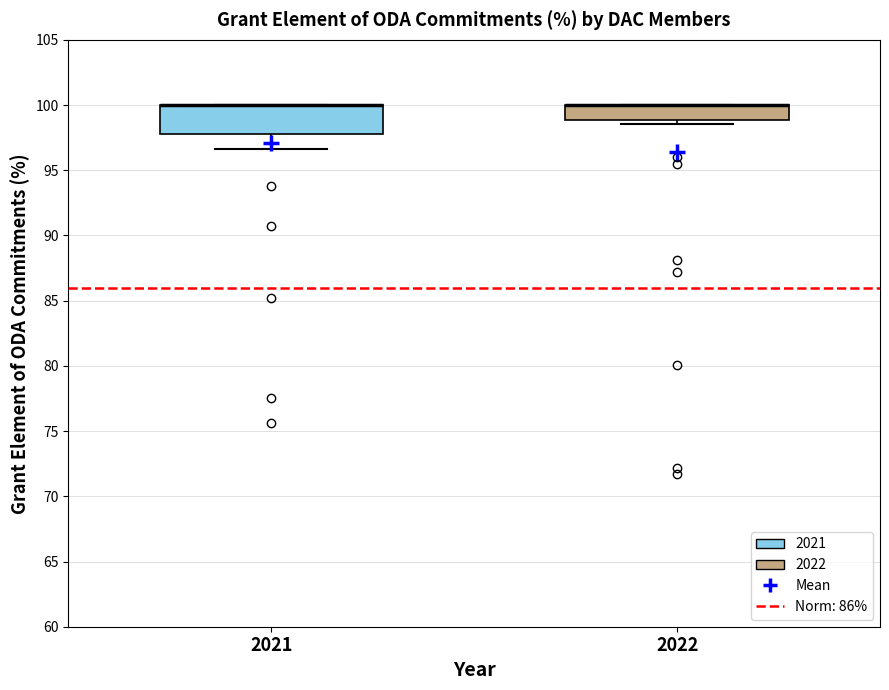

Which box is the tallest, from its lower edge to its upper edge?

2021